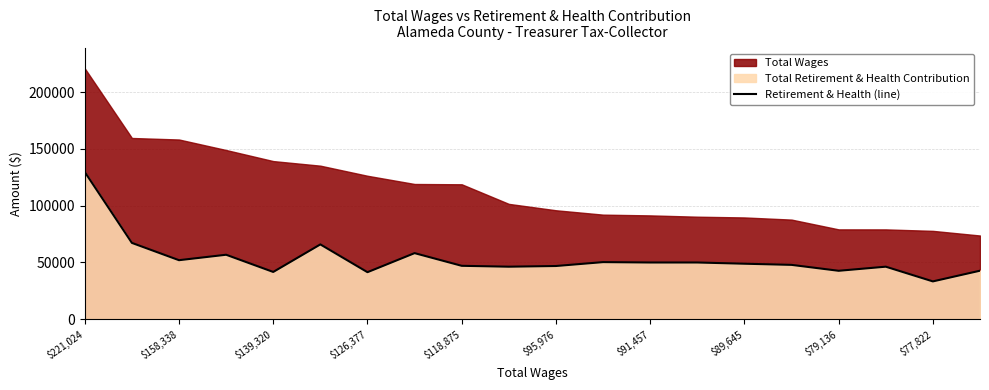

At which label does Retirement & Health (line) reach its minimum?

$77,822